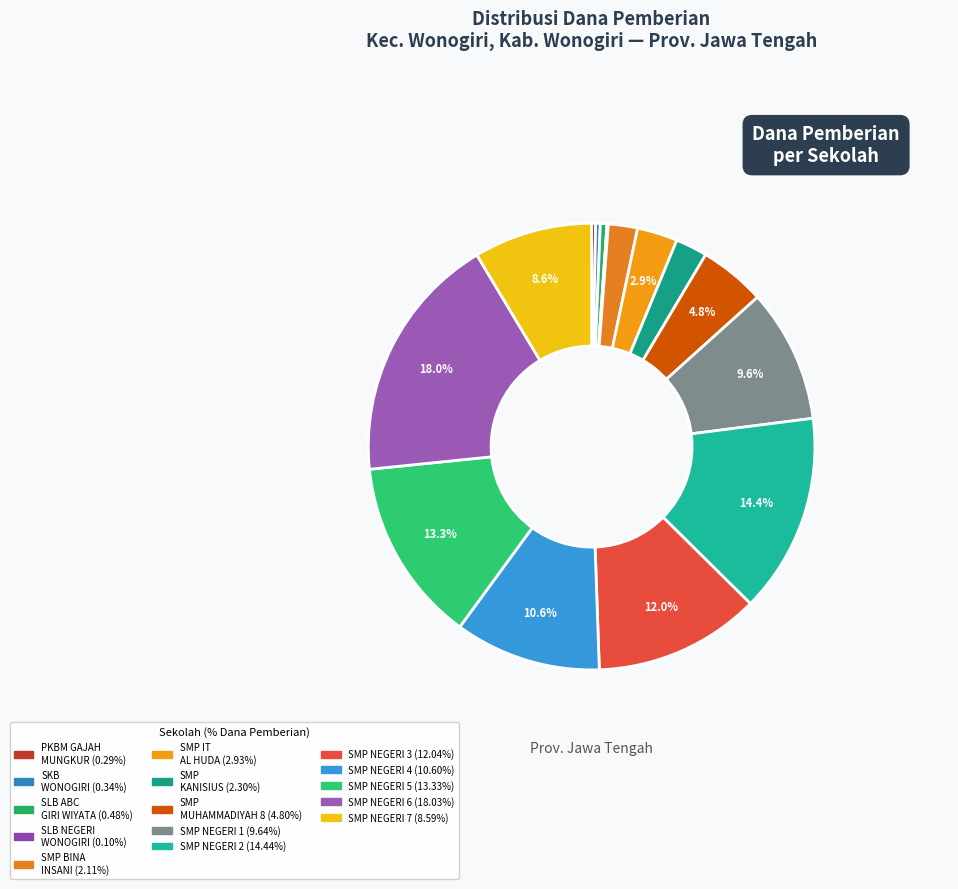

Which category has the smallest portion of the pie?

SLB NEGERI WONOGIRI